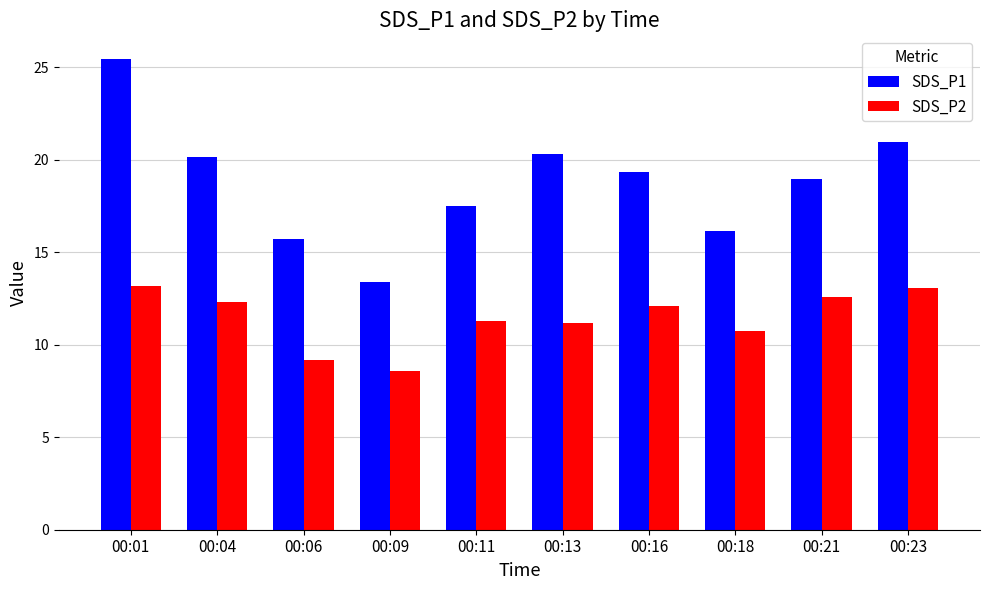

Rank the series at 00:21 from lowest to highest value.

SDS_P2, SDS_P1